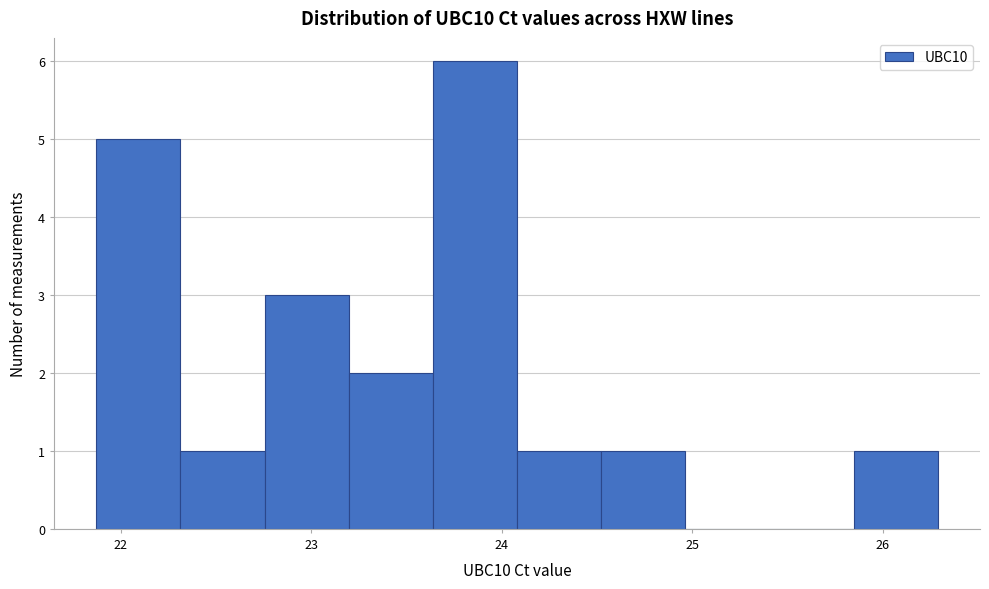

Over which range of the x-axis is the bar tallest?

23.6 to 24.1